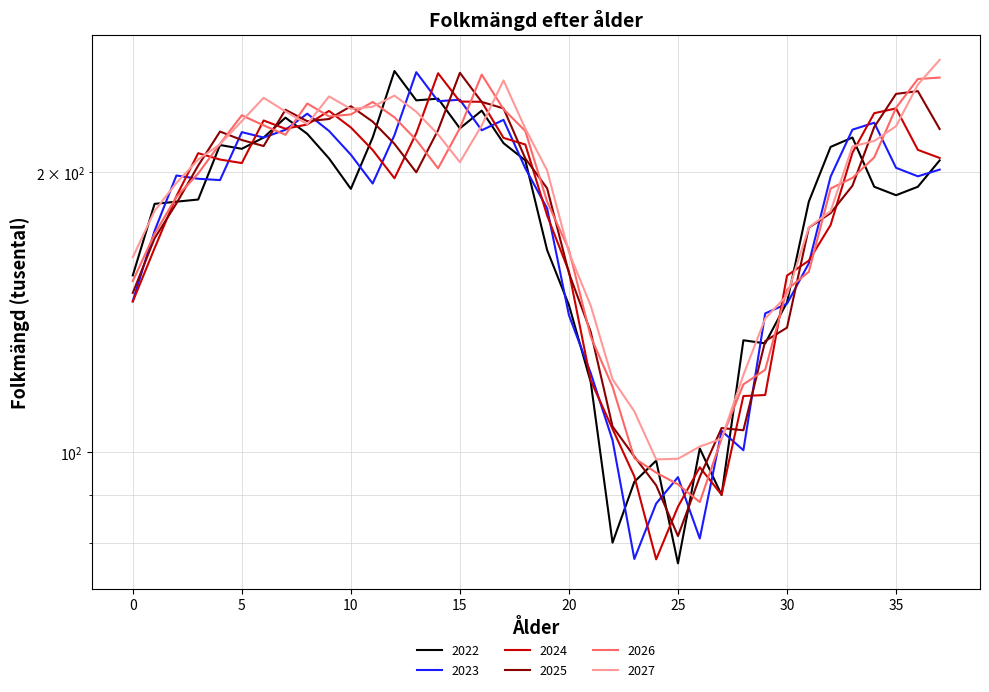

What is the difference between the second highest and second lowest values in the 2024 series?

150.9